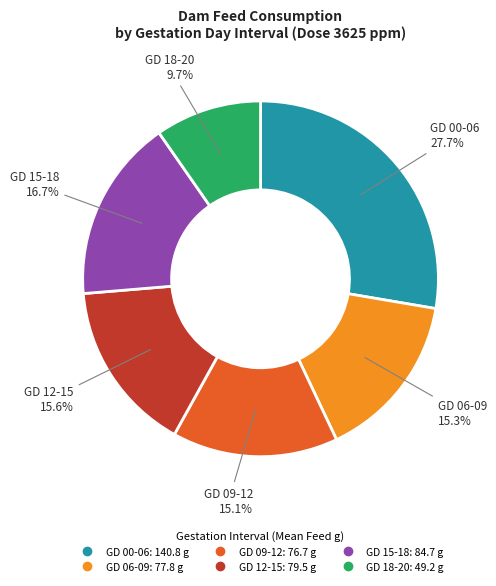

Is GD 12-15 the majority of the pie?

No